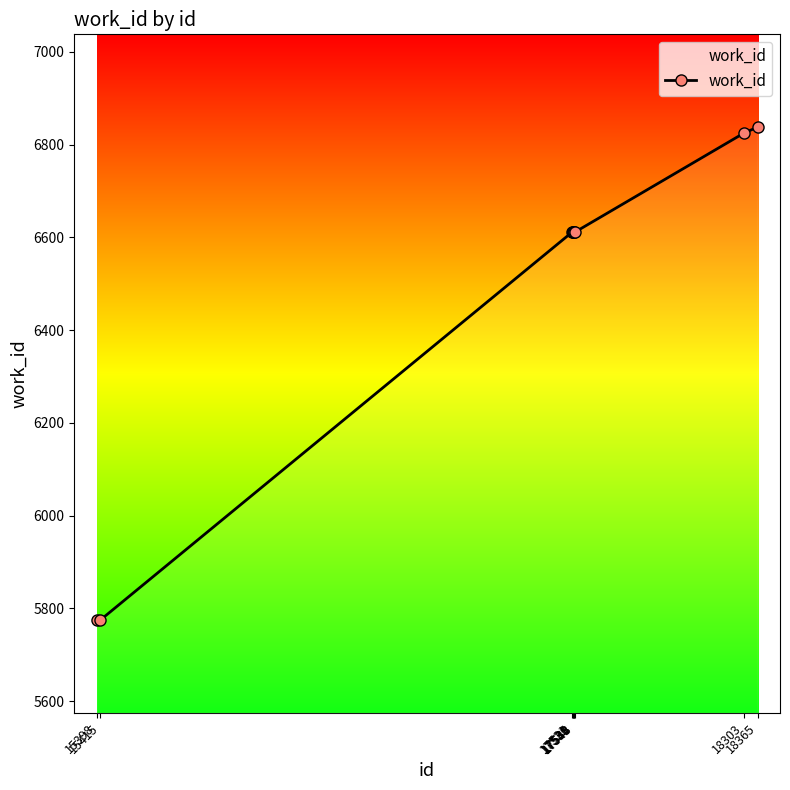

What is the greatest value displayed?

6838